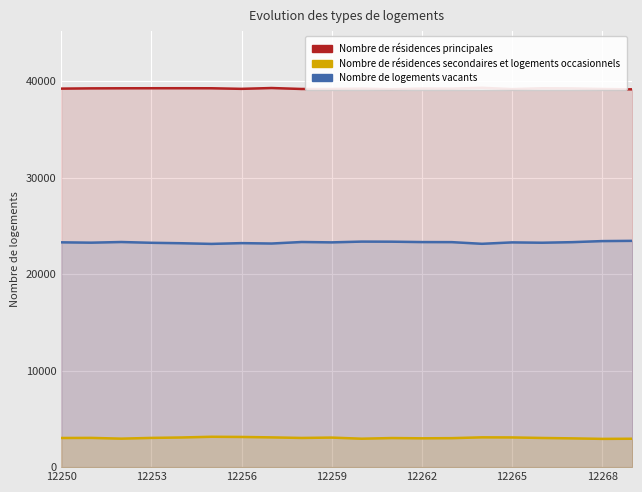

Which series has the largest total across all categories?

Nombre de résidences principales